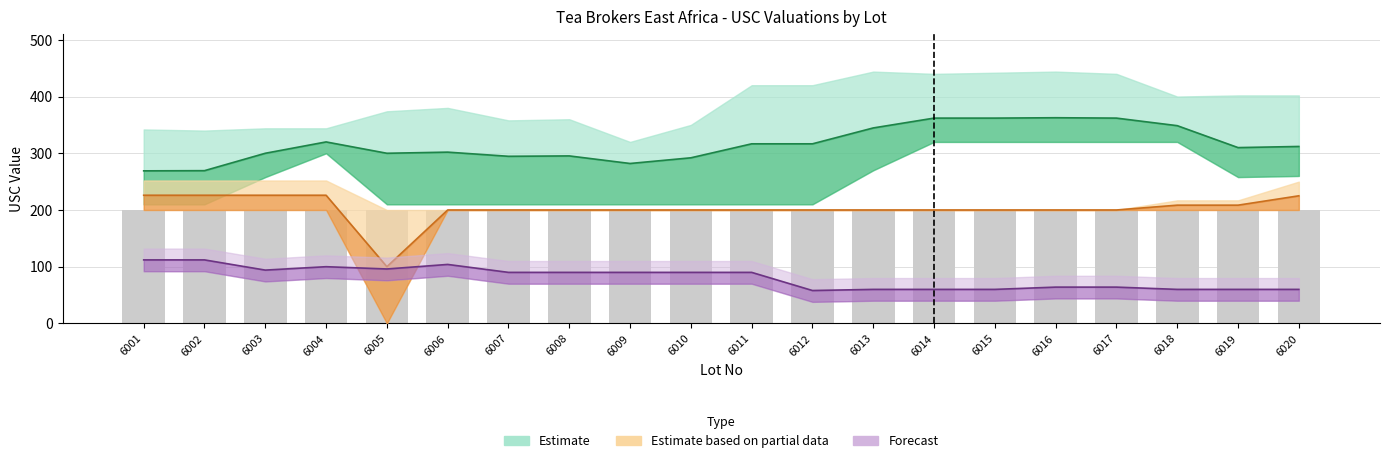

Which series has the largest total across all categories?

Estimate mean